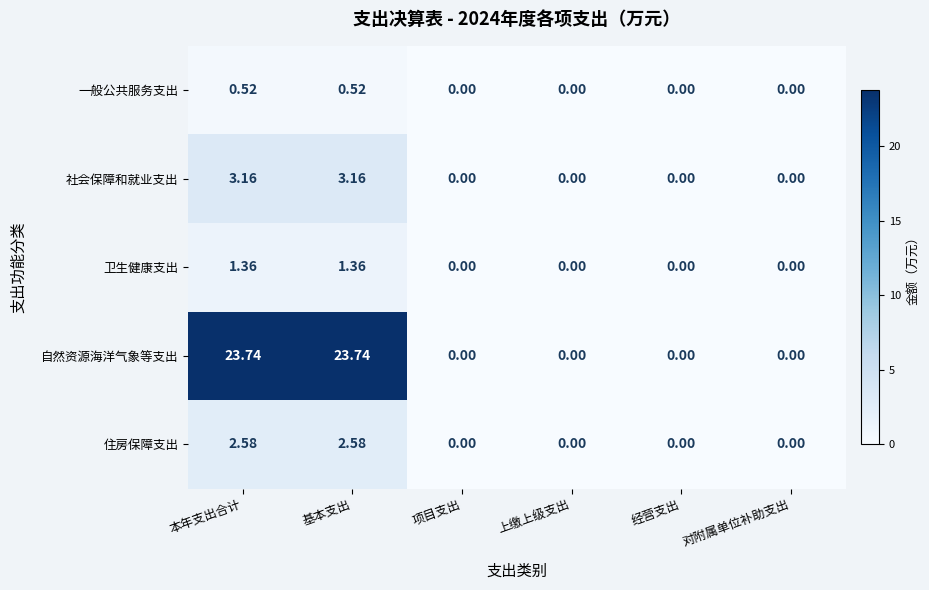

Which series has the widest spread of values?

自然资源海洋气象等支出